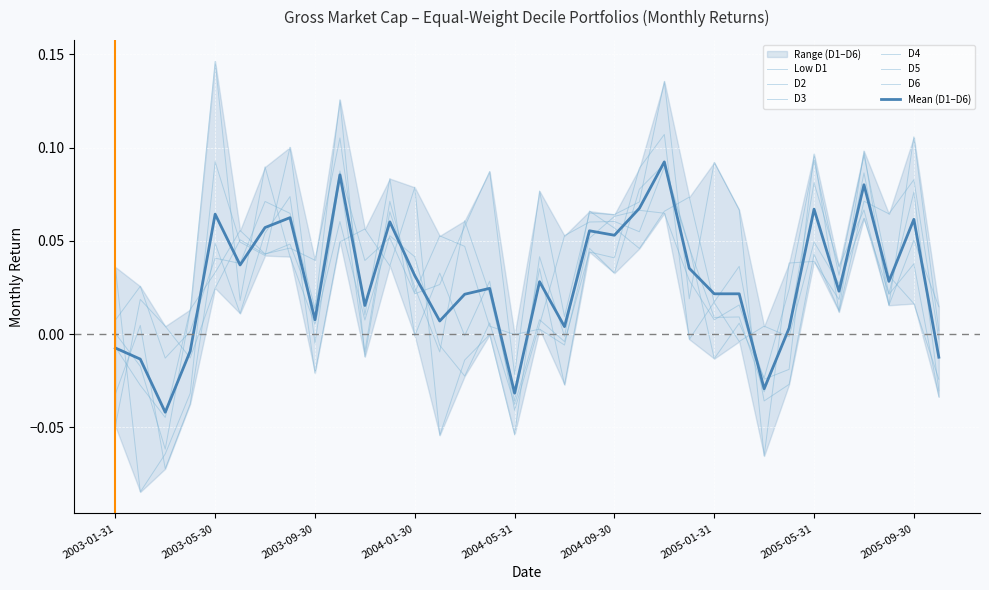

Reading right to left, transcribe all the data shown in this chart.

Low D1: 2005-10-31=-0.0	2005-09-30=0.0	2005-08-31=0.0	2005-07-29=0.1	2005-06-30=0.0	2005-05-31=0.0	2005-04-29=0.0	2005-03-31=-0.1	2005-02-28=0.1	2005-01-31=0.1	2004-12-31=0.0	2004-11-30=0.1	2004-10-29=0.1	2004-09-30=0.1	2004-08-31=0.1	2004-07-30=0.0	2004-06-30=0.1	2004-05-31=-0.0	2004-04-30=0.1	2004-03-31=0.1	2004-02-27=0.0	2004-01-30=0.0	2003-12-31=0.1	2003-11-28=0.0	2003-10-31=0.1	2003-09-30=0.0	2003-08-29=0.0	2003-07-31=0.0	2003-06-30=0.1	2003-05-30=0.0	2003-04-30=-0.0	2003-03-31=0.0	2003-02-28=0.0	2003-01-31=-0.0
D2: 2005-10-31=0.0	2005-09-30=0.1	2005-08-31=0.0	2005-07-29=0.1	2005-06-30=0.0	2005-05-31=0.1	2005-04-29=0.0	2005-03-31=-0.0	2005-02-28=0.0	2005-01-31=0.0	2004-12-31=0.0	2004-11-30=0.1	2004-10-29=0.1	2004-09-30=0.1	2004-08-31=0.1	2004-07-30=0.1	2004-06-30=0.0	2004-05-31=-0.0	2004-04-30=0.0	2004-03-31=-0.0	2004-02-27=0.0	2004-01-30=-0.0	2003-12-31=0.1	2003-11-28=0.0	2003-10-31=0.1	2003-09-30=0.0	2003-08-29=0.0	2003-07-31=0.0	2003-06-30=0.1	2003-05-30=0.0	2003-04-30=0.0	2003-03-31=-0.0	2003-02-28=-0.0	2003-01-31=-0.0
D3: 2005-10-31=-0.0	2005-09-30=0.0	2005-08-31=0.0	2005-07-29=0.1	2005-06-30=0.0	2005-05-31=0.1	2005-04-29=0.0	2005-03-31=-0.0	2005-02-28=0.0	2005-01-31=-0.0	2004-12-31=0.0	2004-11-30=0.1	2004-10-29=0.1	2004-09-30=0.0	2004-08-31=0.0	2004-07-30=-0.0	2004-06-30=0.0	2004-05-31=-0.0	2004-04-30=0.0	2004-03-31=0.1	2004-02-27=-0.0	2004-01-30=0.0	2003-12-31=0.1	2003-11-28=-0.0	2003-10-31=0.1	2003-09-30=0.0	2003-08-29=0.1	2003-07-31=0.1	2003-06-30=0.0	2003-05-30=0.0	2003-04-30=0.0	2003-03-31=-0.0	2003-02-28=0.0	2003-01-31=0.0
D4: 2005-10-31=-0.0	2005-09-30=0.1	2005-08-31=0.1	2005-07-29=0.1	2005-06-30=0.0	2005-05-31=0.1	2005-04-29=-0.0	2005-03-31=-0.0	2005-02-28=0.0	2005-01-31=0.0	2004-12-31=0.0	2004-11-30=0.1	2004-10-29=0.1	2004-09-30=0.1	2004-08-31=0.1	2004-07-30=-0.0	2004-06-30=0.0	2004-05-31=-0.0	2004-04-30=0.0	2004-03-31=0.0	2004-02-27=0.1	2004-01-30=0.0	2003-12-31=0.1	2003-11-28=-0.0	2003-10-31=0.1	2003-09-30=-0.0	2003-08-29=0.1	2003-07-31=0.0	2003-06-30=0.0	2003-05-30=0.1	2003-04-30=-0.0	2003-03-31=-0.1	2003-02-28=-0.1	2003-01-31=0.0
D5: 2005-10-31=-0.0	2005-09-30=0.1	2005-08-31=0.0	2005-07-29=0.1	2005-06-30=0.0	2005-05-31=0.0	2005-04-29=-0.0	2005-03-31=0.0	2005-02-28=-0.0	2005-01-31=0.0	2004-12-31=0.1	2004-11-30=0.1	2004-10-29=0.0	2004-09-30=0.1	2004-08-31=0.1	2004-07-30=-0.0	2004-06-30=0.0	2004-05-31=-0.1	2004-04-30=-0.0	2004-03-31=-0.0	2004-02-27=-0.1	2004-01-30=0.1	2003-12-31=0.0	2003-11-28=0.1	2003-10-31=0.0	2003-09-30=-0.0	2003-08-29=0.1	2003-07-31=0.1	2003-06-30=0.0	2003-05-30=0.0	2003-04-30=-0.0	2003-03-31=-0.1	2003-02-28=0.0	2003-01-31=-0.0
D6: 2005-10-31=0.0	2005-09-30=0.1	2005-08-31=0.0	2005-07-29=0.1	2005-06-30=0.0	2005-05-31=0.0	2005-04-29=-0.0	2005-03-31=-0.0	2005-02-28=0.0	2005-01-31=0.0	2004-12-31=-0.0	2004-11-30=0.1	2004-10-29=0.1	2004-09-30=0.0	2004-08-31=0.0	2004-07-30=-0.0	2004-06-30=0.0	2004-05-31=-0.0	2004-04-30=0.0	2004-03-31=-0.0	2004-02-27=-0.0	2004-01-30=0.0	2003-12-31=0.1	2003-11-28=0.0	2003-10-31=0.1	2003-09-30=0.0	2003-08-29=0.0	2003-07-31=0.1	2003-06-30=0.0	2003-05-30=0.1	2003-04-30=0.0	2003-03-31=-0.1	2003-02-28=-0.0	2003-01-31=0.0